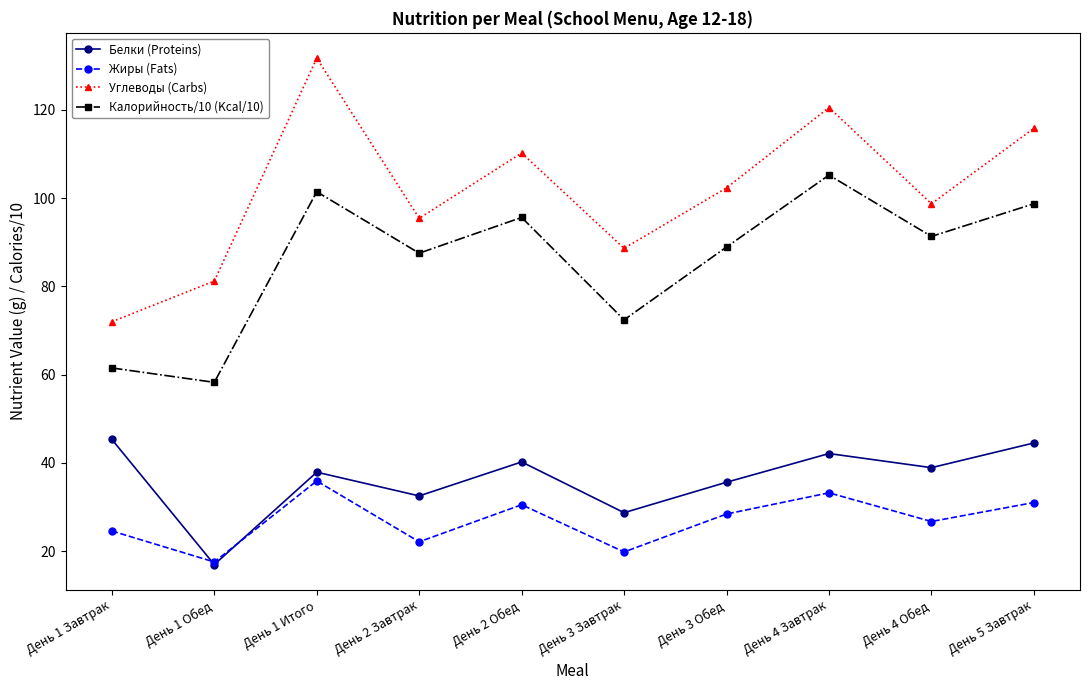

True or false: Белки (Proteins) and Углеводы (Carbs) cross at least once.

False